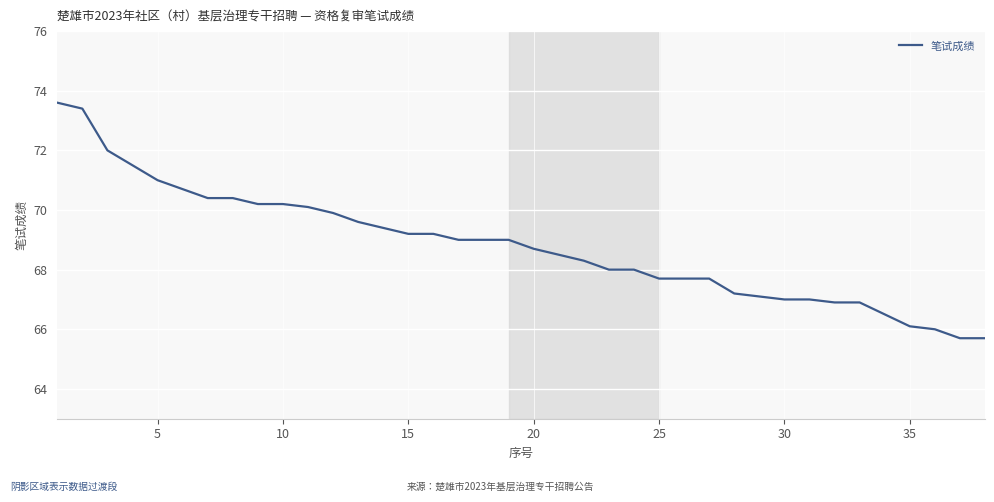

What is the greatest value displayed?

73.6